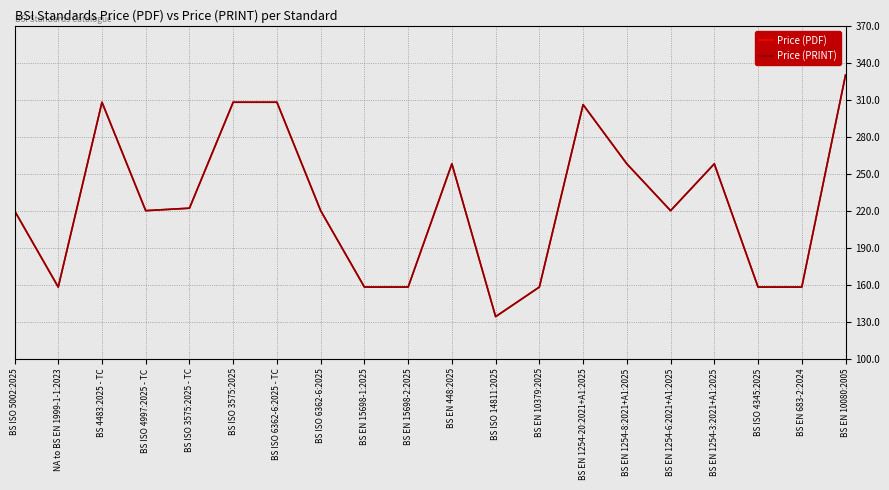

Does the chart have visible grid lines?

Yes